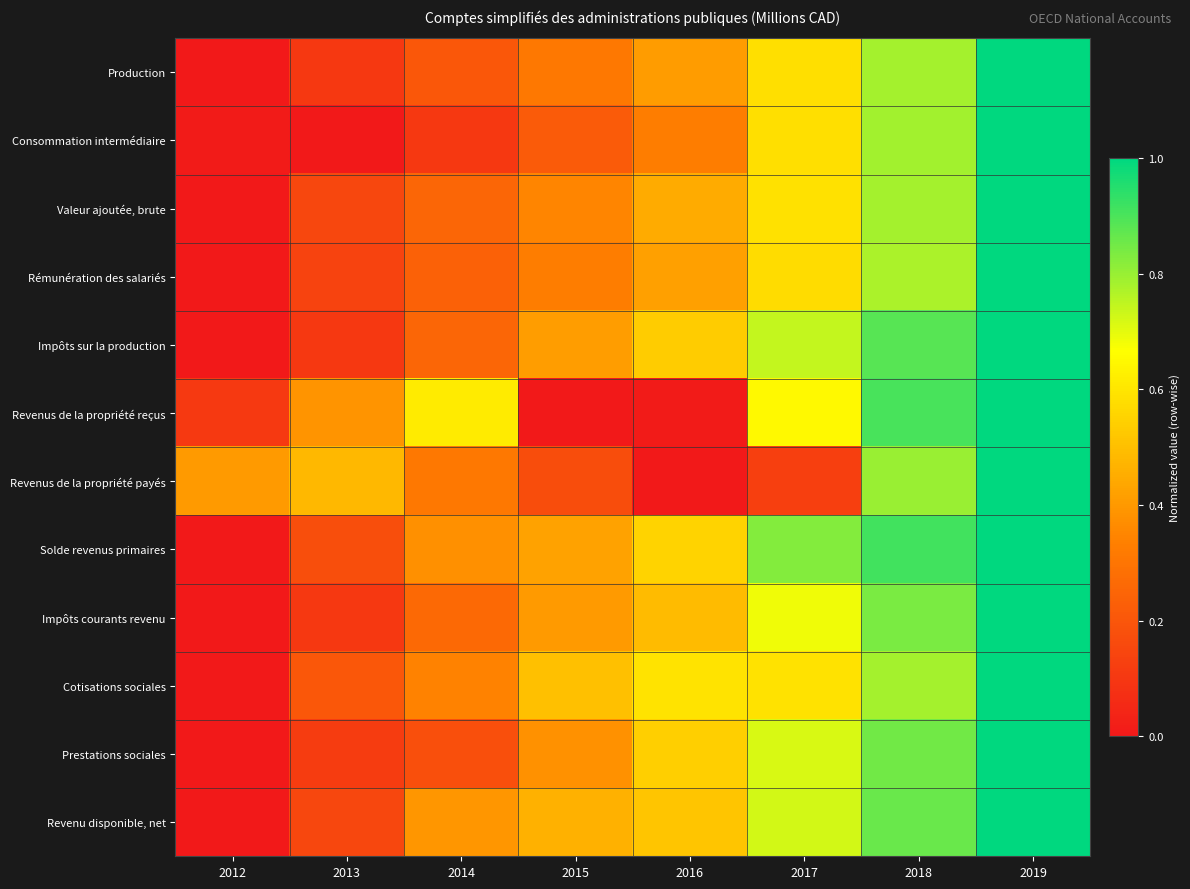

What is the greatest value displayed?

1.0